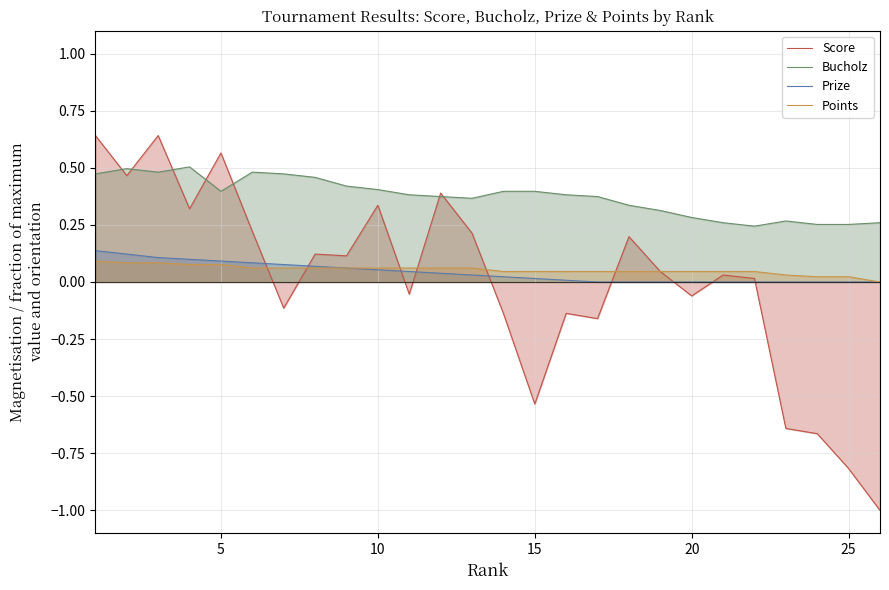

True or false: Prize and Points cross at least once.

False